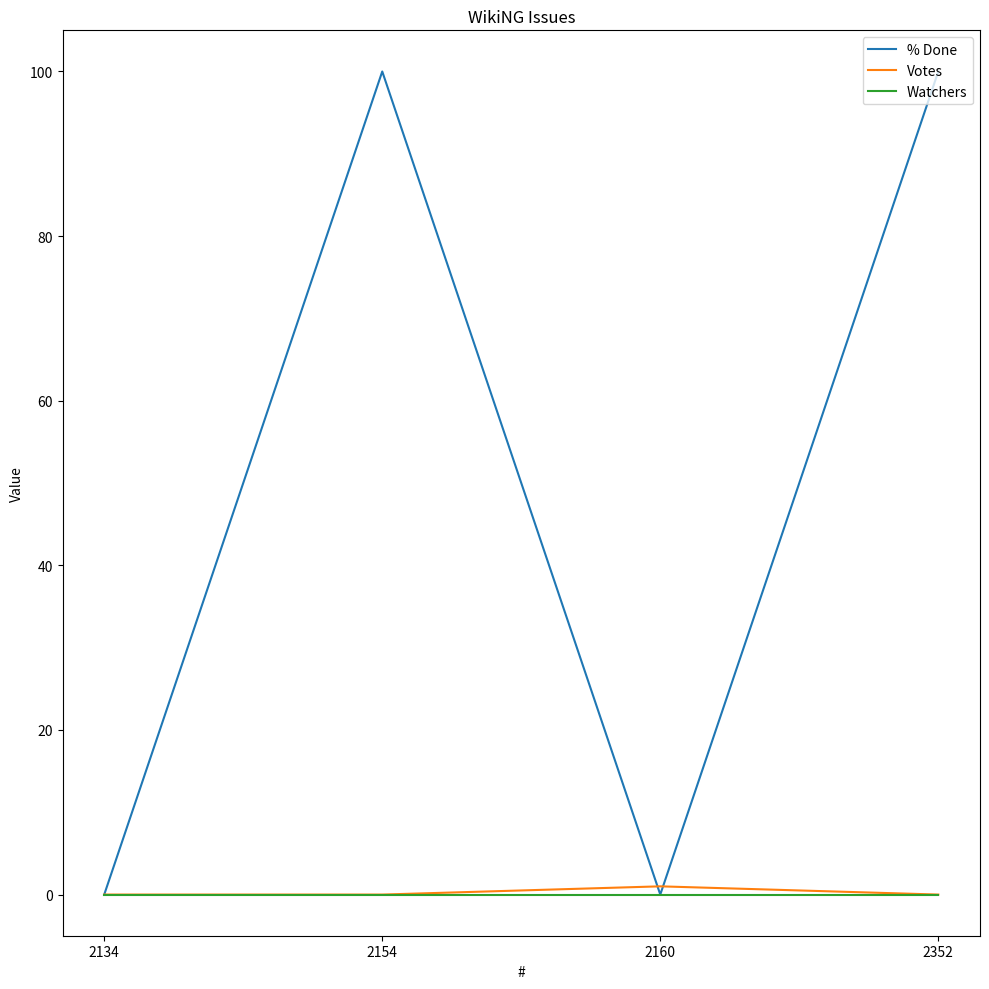

Between 2134 and 2154, which series saw the biggest shift?

% Done